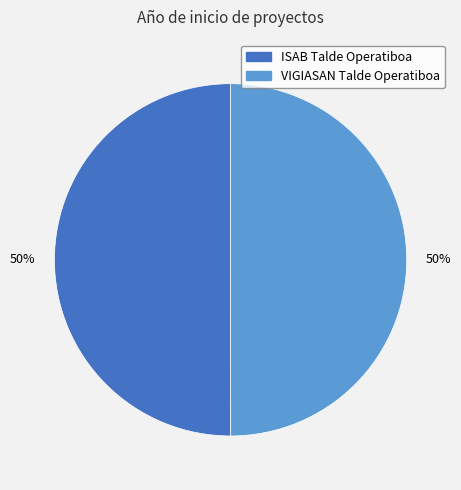

How many segments does this pie chart have?

2